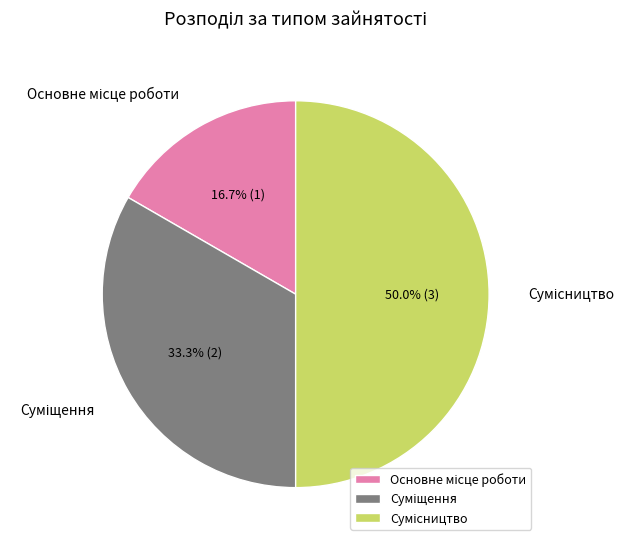

To the nearest percent, what portion does Суміщення represent?

33%